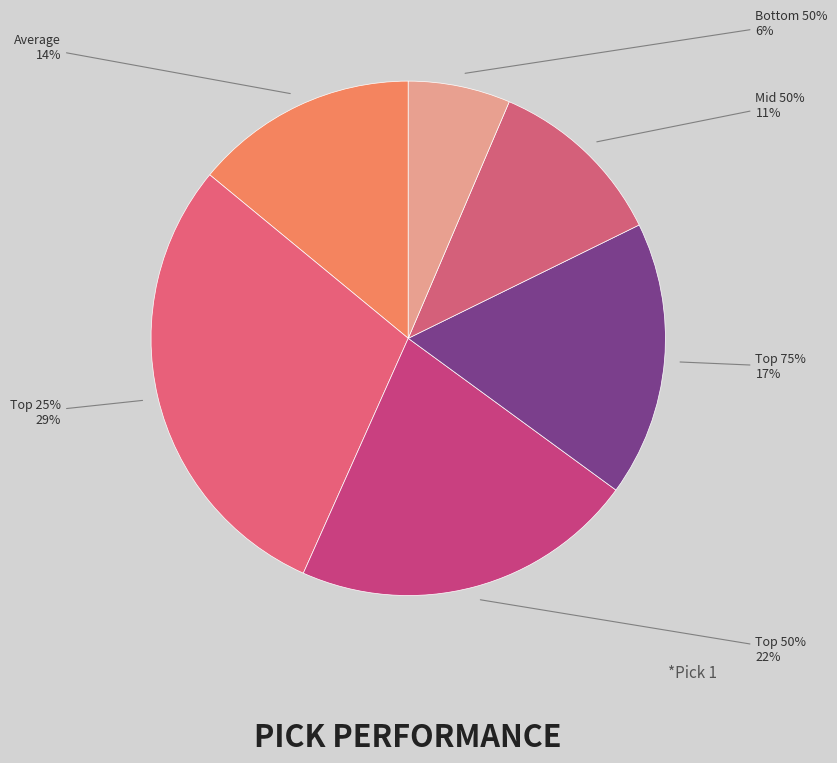

Rank the categories by value from lowest to highest.

Bottom 50%, Mid 50%, Average, Top 75%, Top 50%, Top 25%